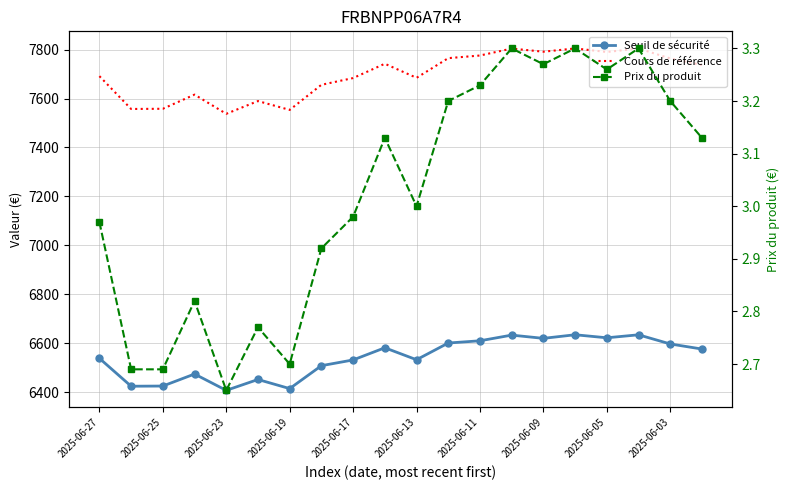

Which series has the largest total across all categories?

Cours de référence